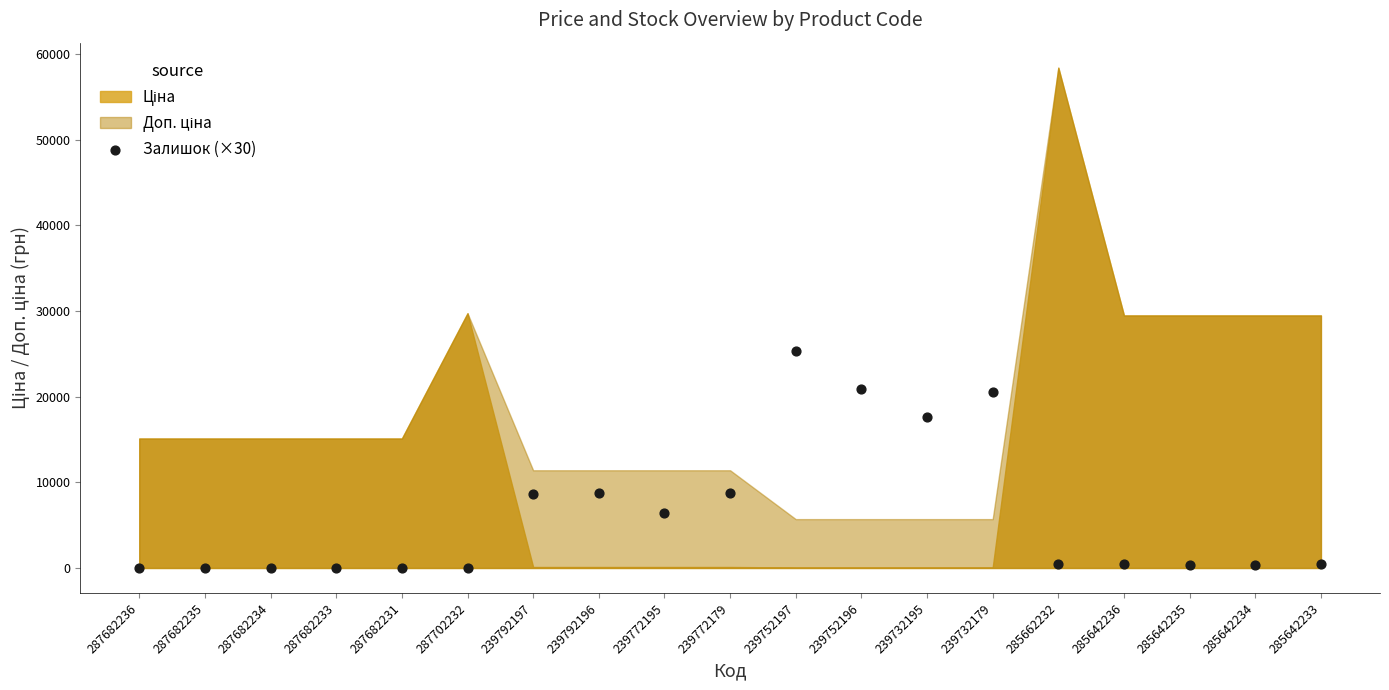

What is the range of Y values (max minus min)?

25350